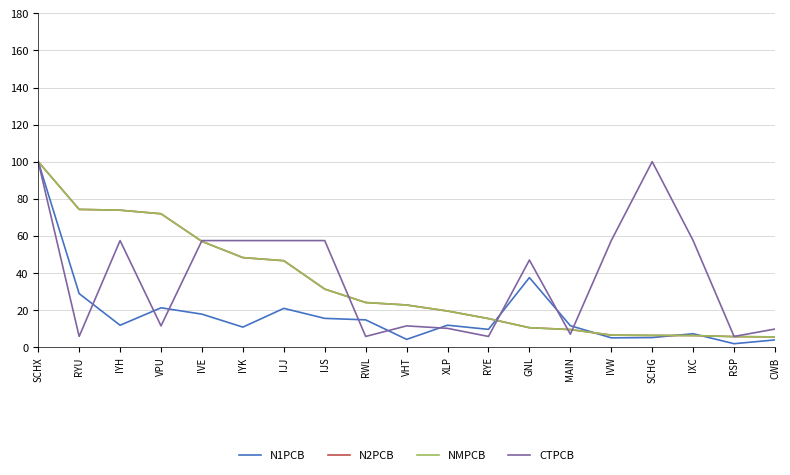

What value does the NMPCB series have at IJS?

31.3